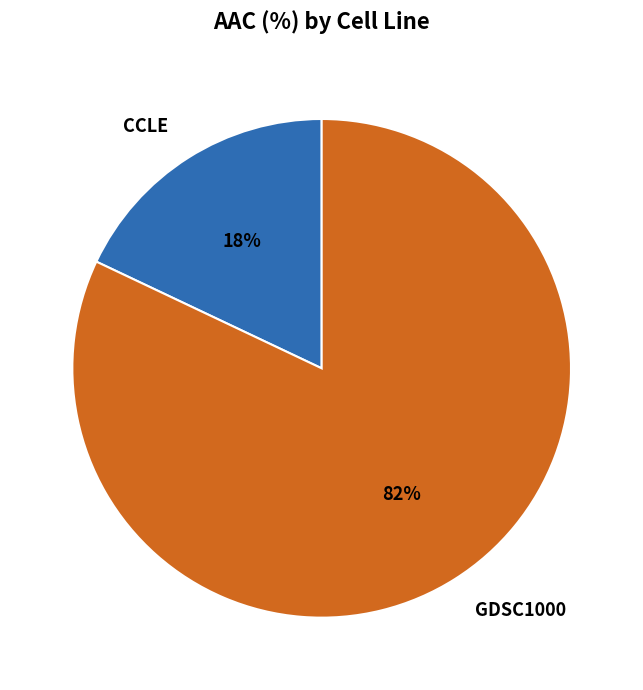

How many segments does this pie chart have?

2